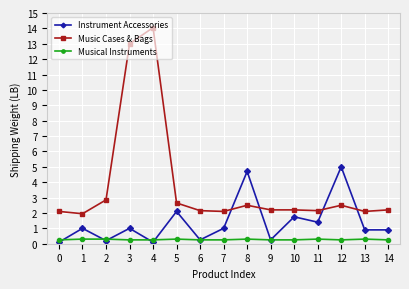

What is the maximum value shown in the chart?

14.1